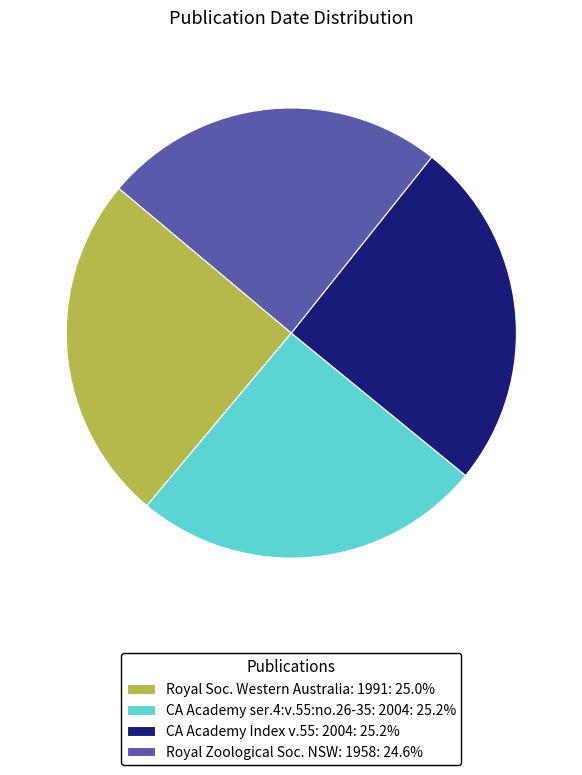

What is the ratio of the value at Royal Soc. Western Australia: 1991: 25.0% to the value at Royal Zoological Soc. NSW: 1958: 24.6%?

1.0